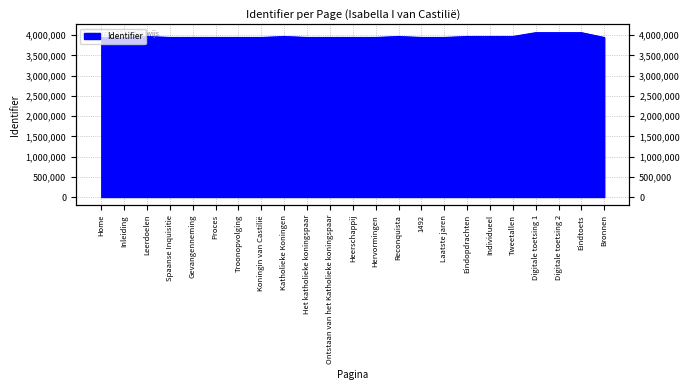

Reading left to right, transcribe all the data shown in this chart.

Home=3944335	Inleiding=3944338	Leerdoelen=3968742	Spaanse Inquisitie=3944575	Gevangenneming=3944684	Proces=3944692	Troonopvolging=3944369	Koningin van Castilië=3944373	Katholieke Koningen=3968714	Het katholieke koningspaar=3944378	Ontstaan van het Katholieke koningspaar=3944762	Heerschappij=3944763	Hervormingen=3944374	Reconquista=3968735	1492=3944377	Laatste jaren=3944380	Eindopdrachten=3968789	Individueel=3968795	Tweetallen=3968797	Digitale toetsing 1=4062949	Digitale toetsing 2=4062978	Eindtoets=4062997	Bronnen=3944519